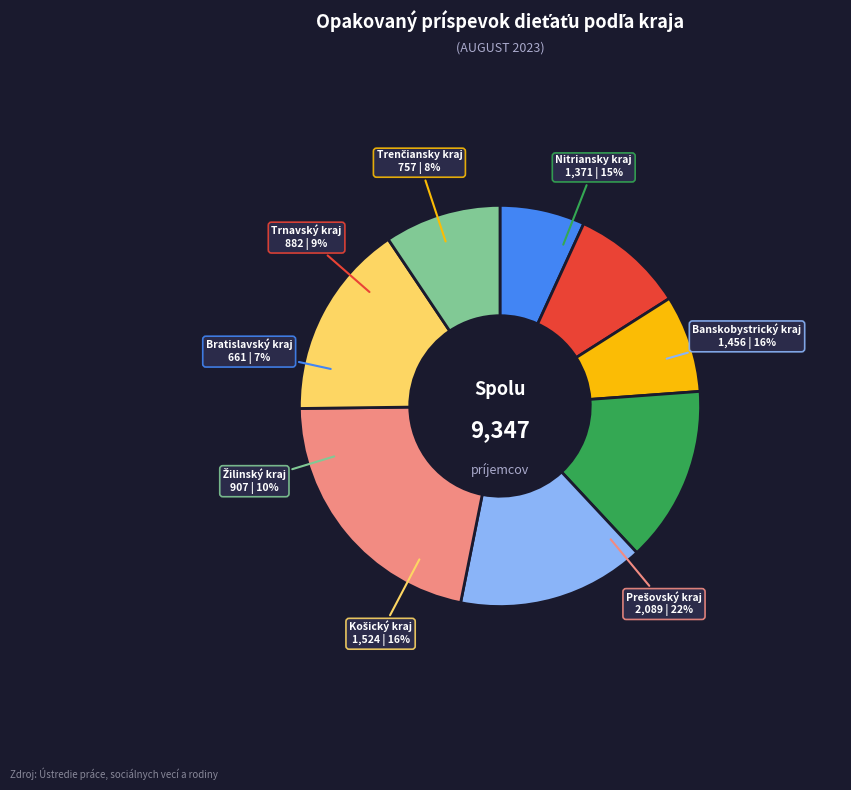

What percentage do Žilinský kraj and Trenčiansky kraj together represent?

17.2%